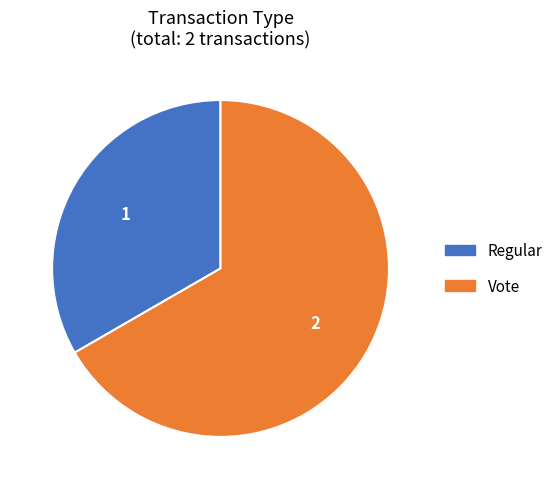

Is there a majority slice in this chart?

Yes